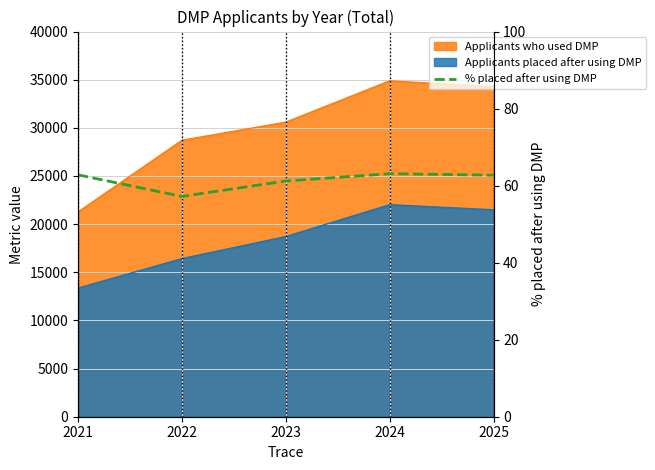

What is the change in value from 2022 to 2024?

+5.9